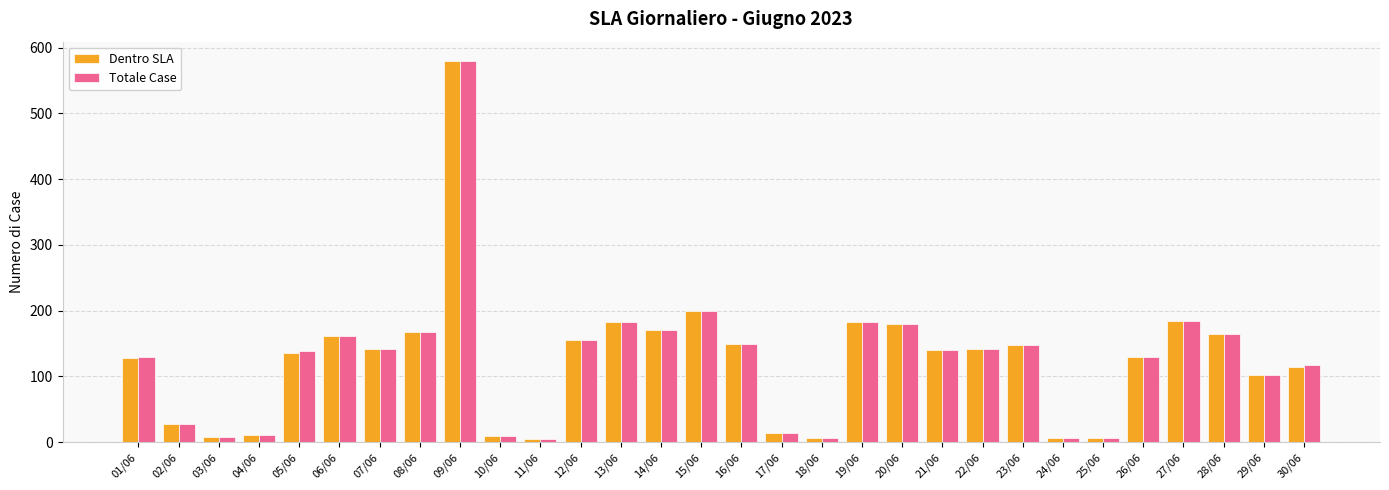

What is the average value of the Totale Case series?

125